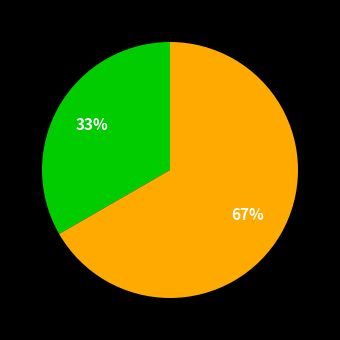

To the nearest percent, what is the average slice percentage?

50%